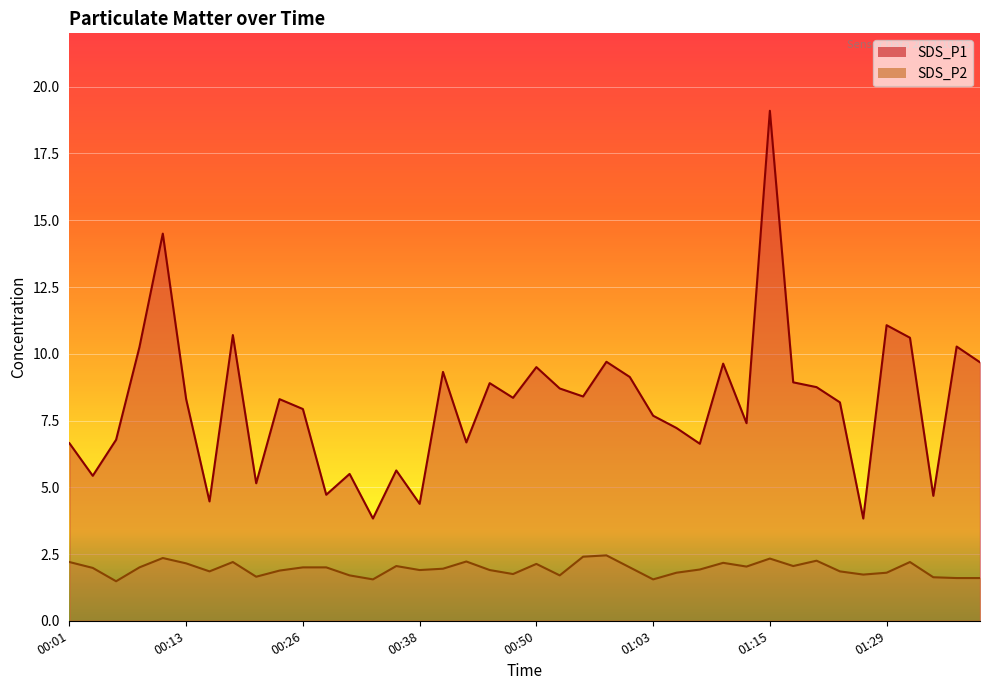

Rank the series at 01:08 from lowest to highest value.

SDS_P2, SDS_P1